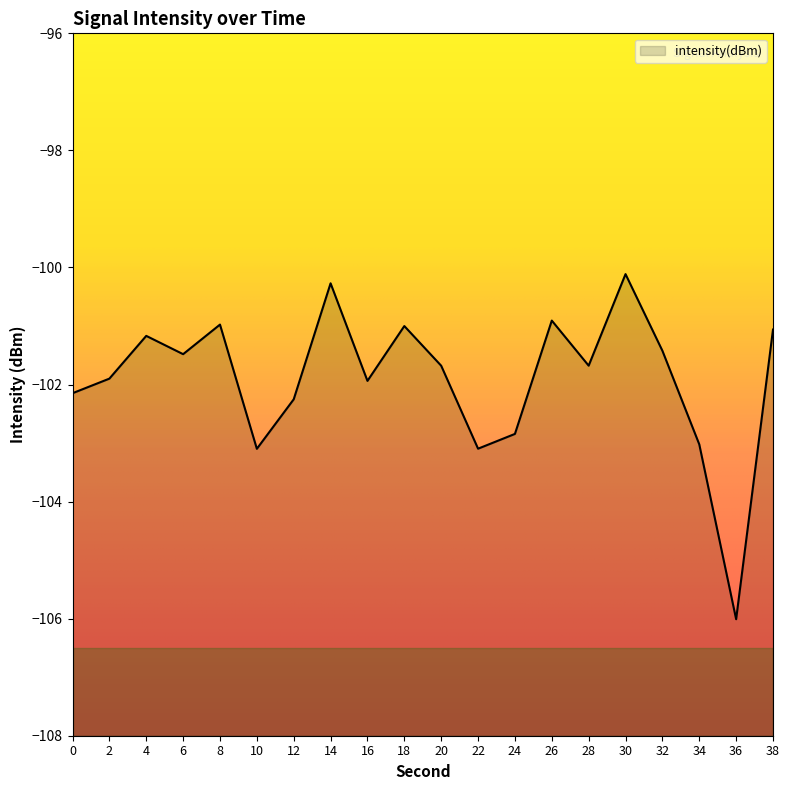

Reading right to left, transcribe all the data shown in this chart.

38=-101.1	36=-106.0	34=-103.0	32=-101.4	30=-100.1	28=-101.7	26=-100.9	24=-102.8	22=-103.1	20=-101.7	18=-101.0	16=-101.9	14=-100.3	12=-102.3	10=-103.1	8=-101.0	6=-101.5	4=-101.2	2=-101.9	0=-102.1